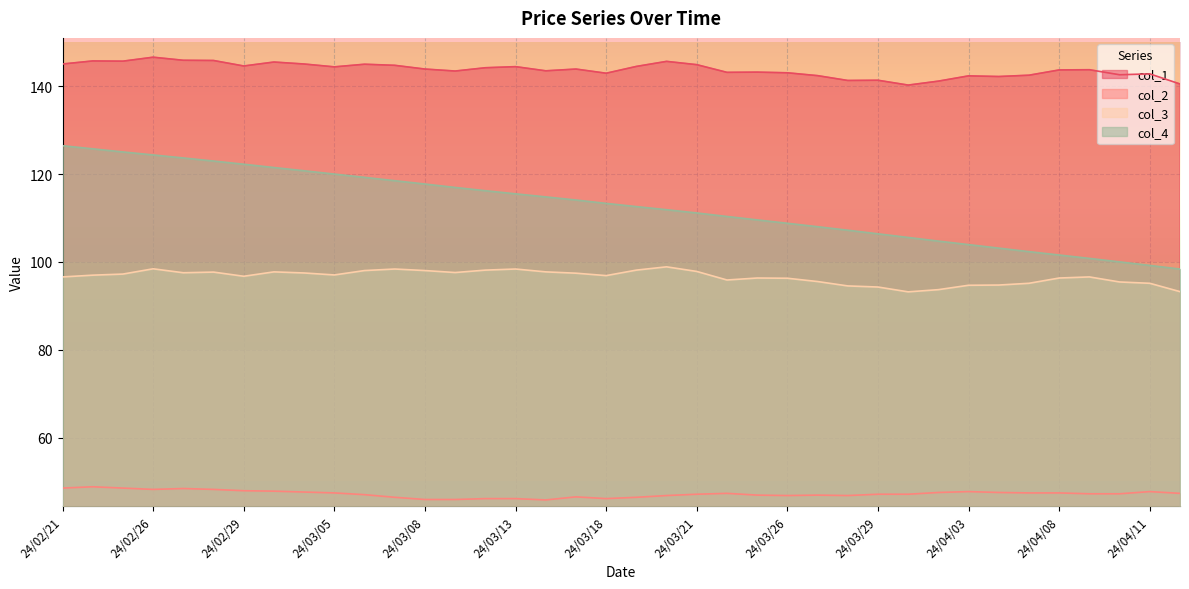

Which category has the highest value across all series?

24/02/26